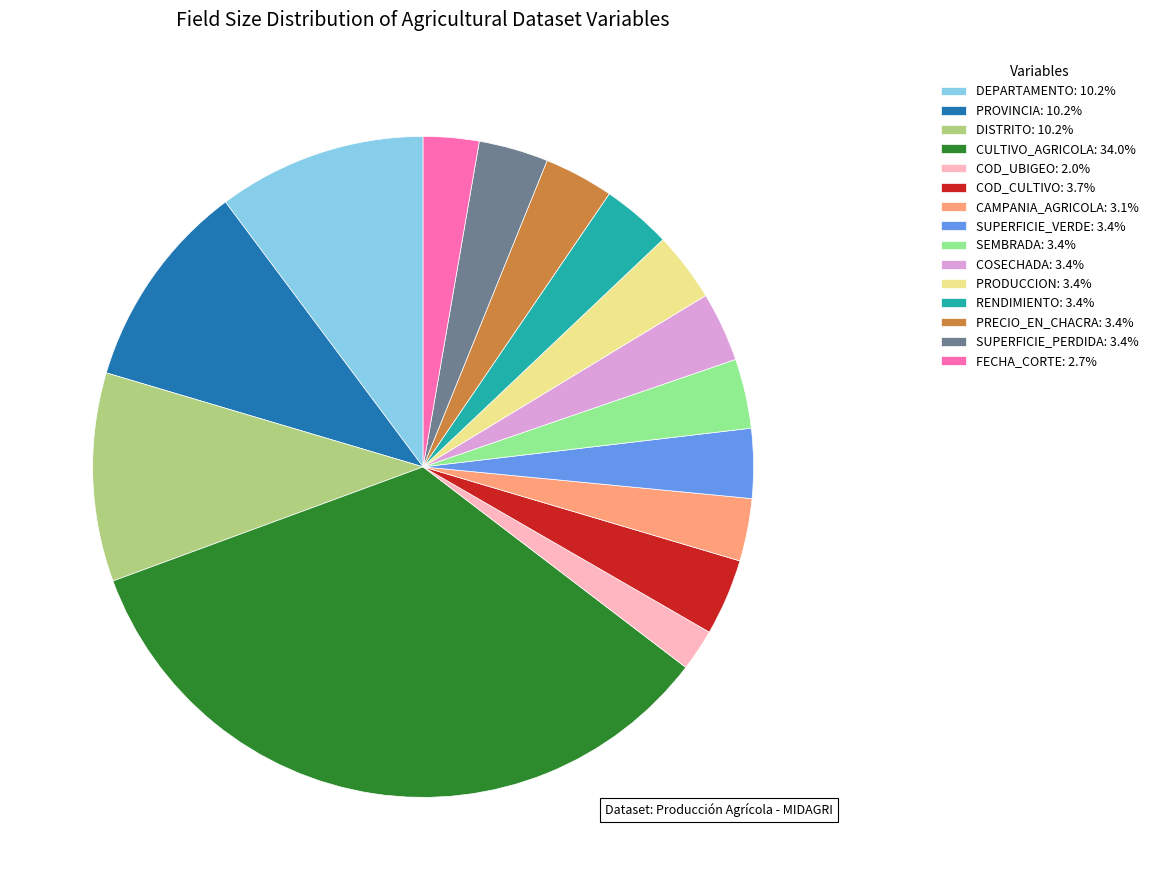

Is there any slice that represents more than half of the pie?

No